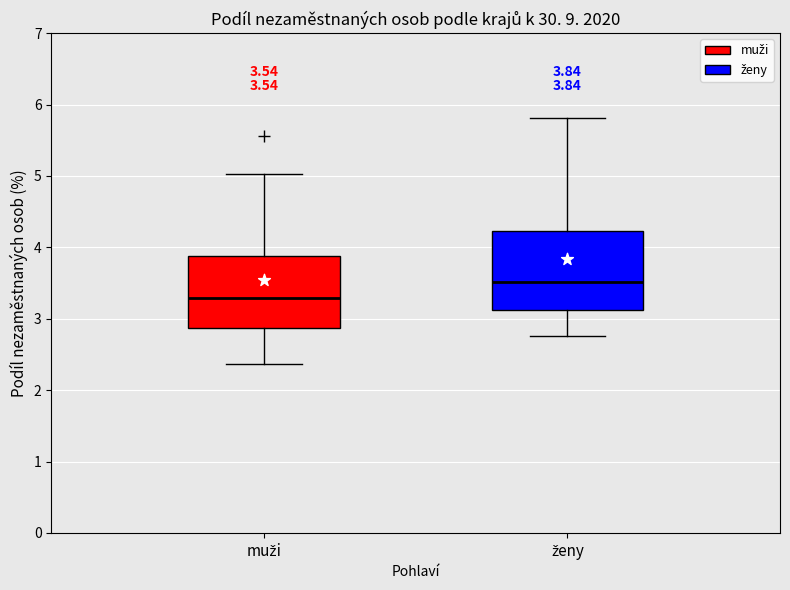

Which box's median line is the highest?

ženy